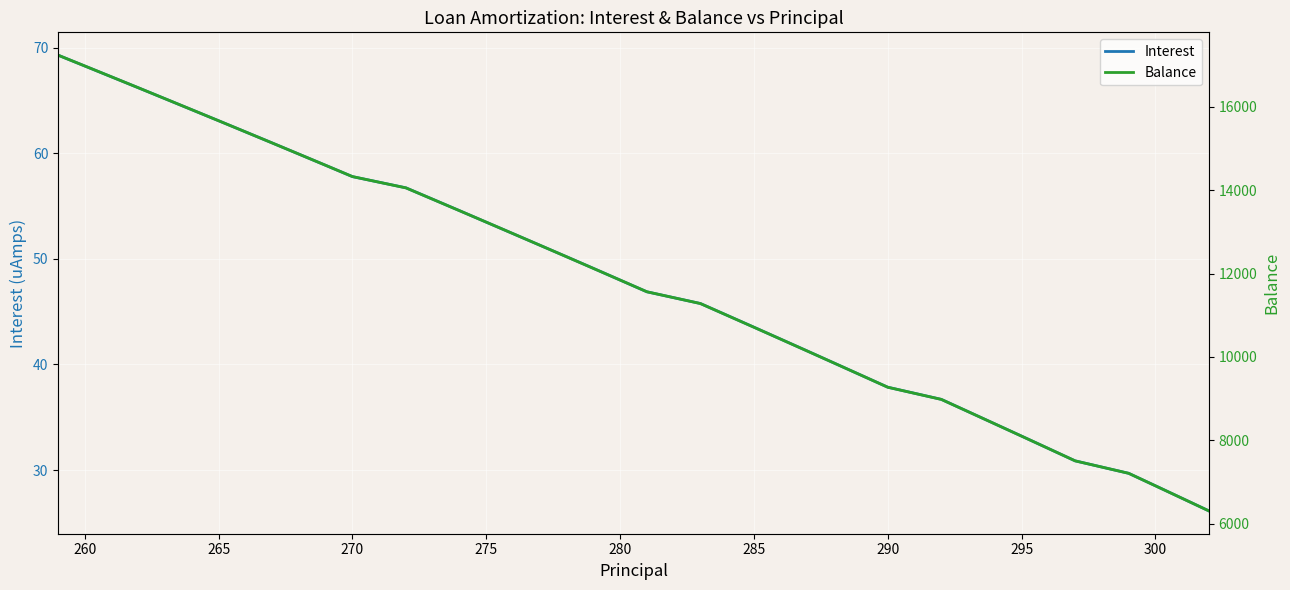

Is it true that Interest equals 33.2 at 295?

True